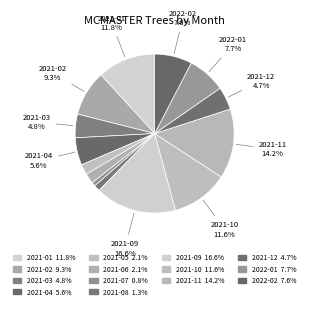

What is the largest slice in the pie chart?

2021-09